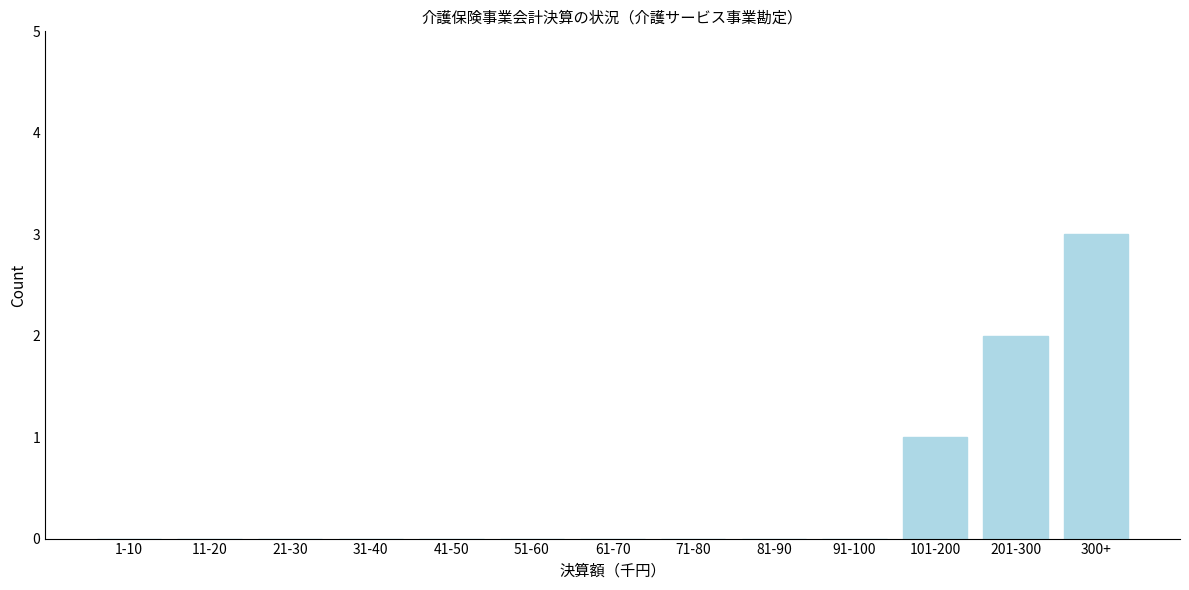

Reading left to right, list all the values displayed in this chart.

1-10=0	11-20=0	21-30=0	31-40=0	41-50=0	51-60=0	61-70=0	71-80=0	81-90=0	91-100=0	101-200=1	201-300=2	300+=3